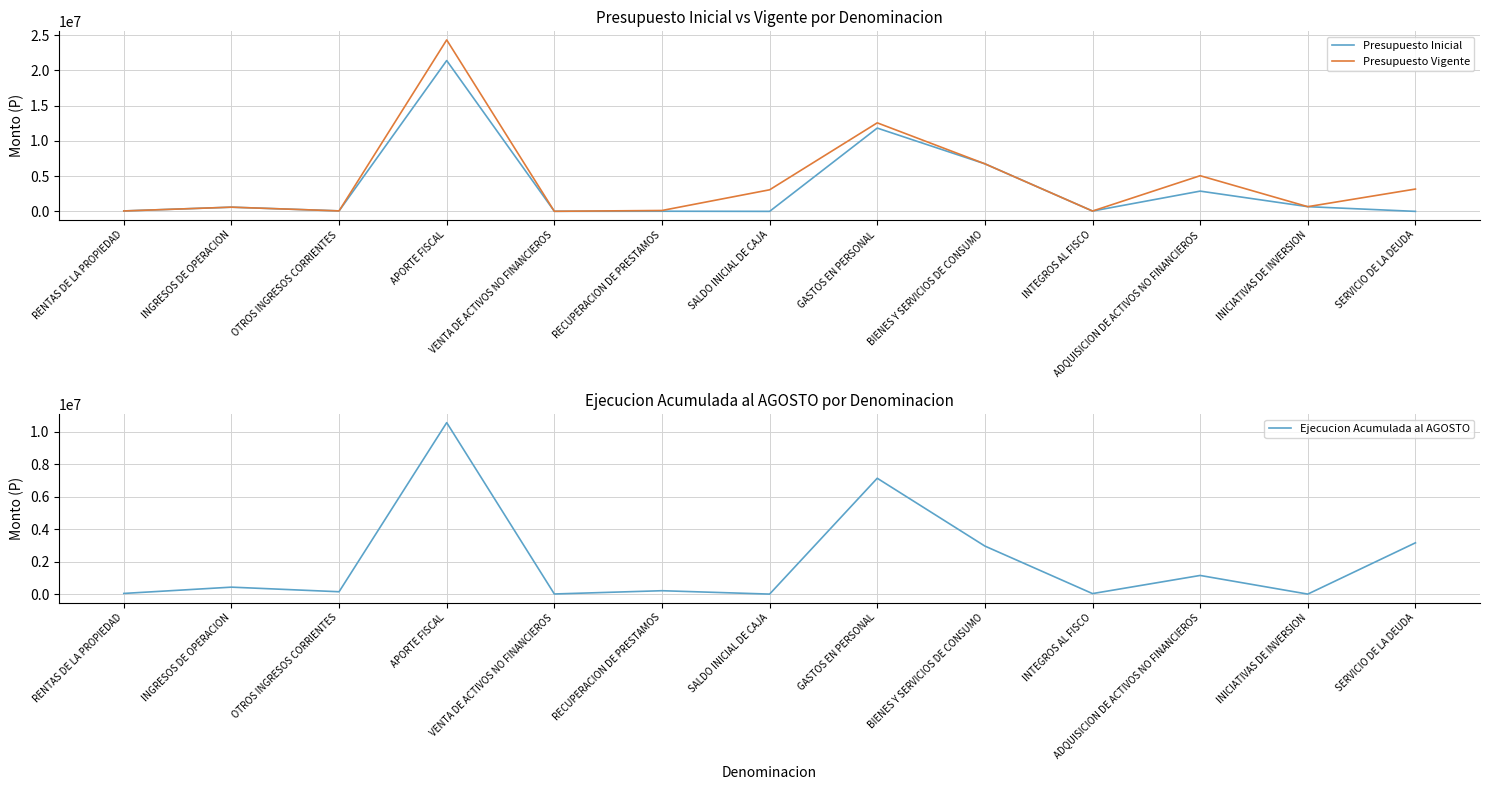

What position from the right is OTROS INGRESOS CORRIENTES?

11